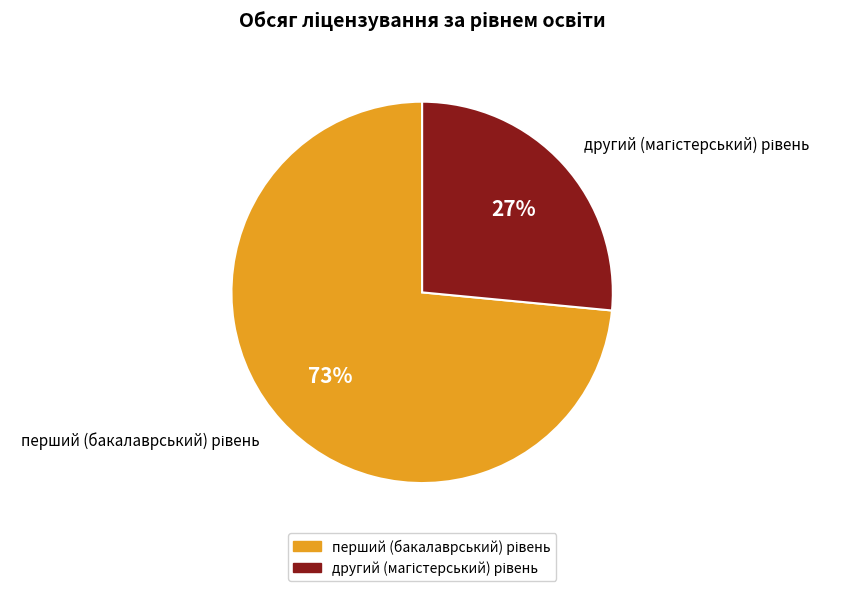

Does any single category account for the majority?

Yes